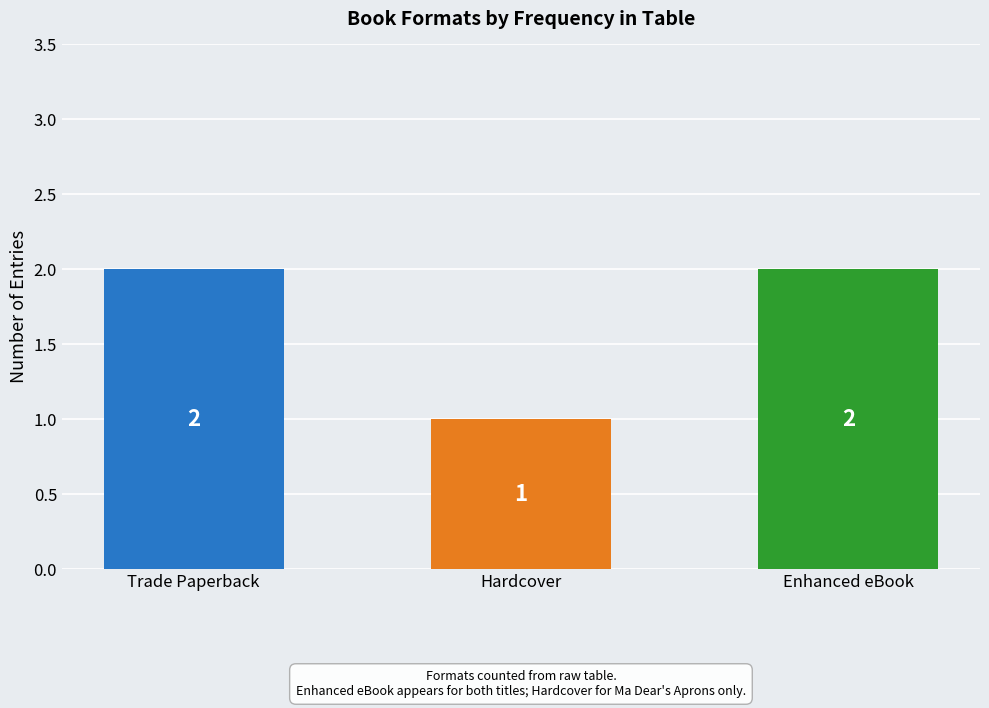

The value at Enhanced eBook is 1. True or false?

False